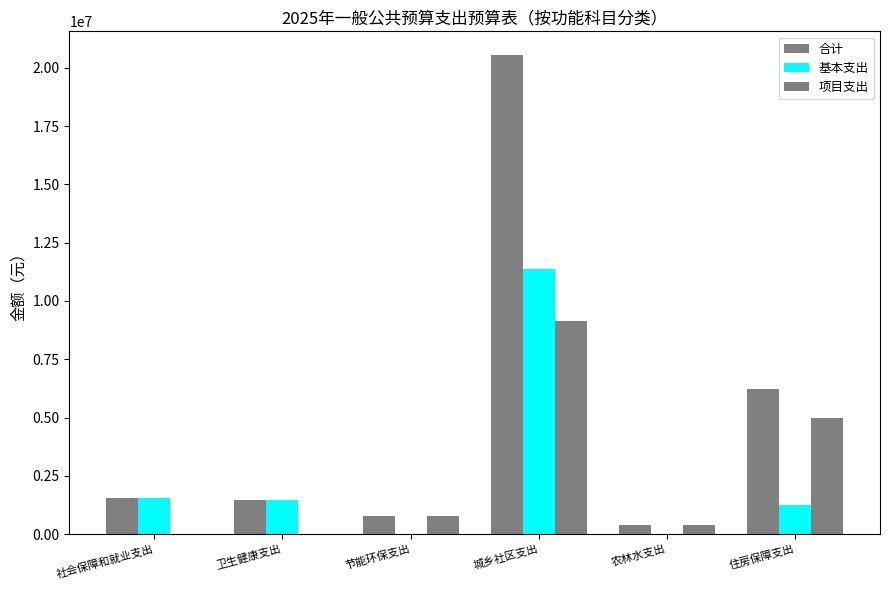

How many data points does each series have?

6